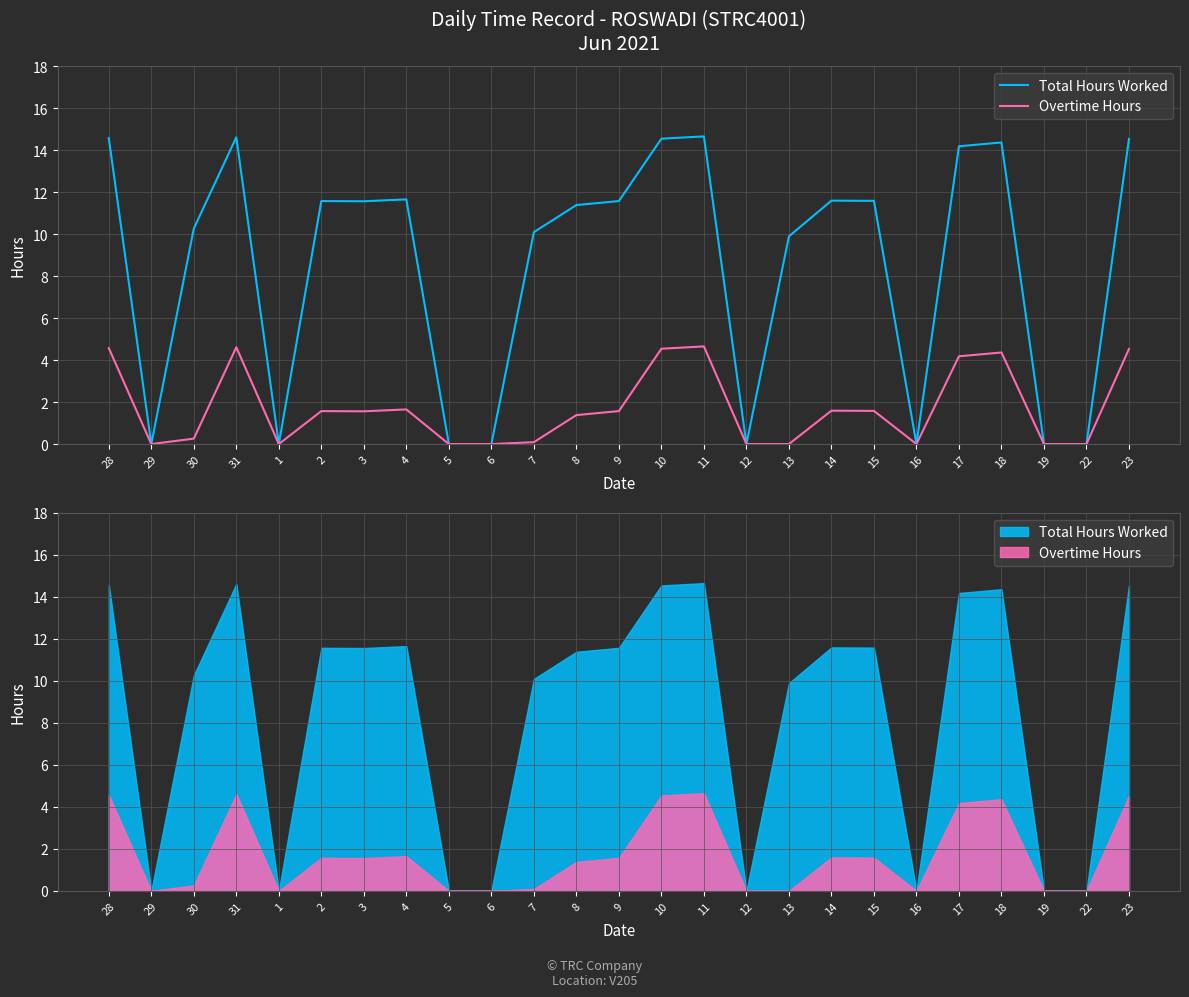

Is this an area chart (filled region under the line)?

No